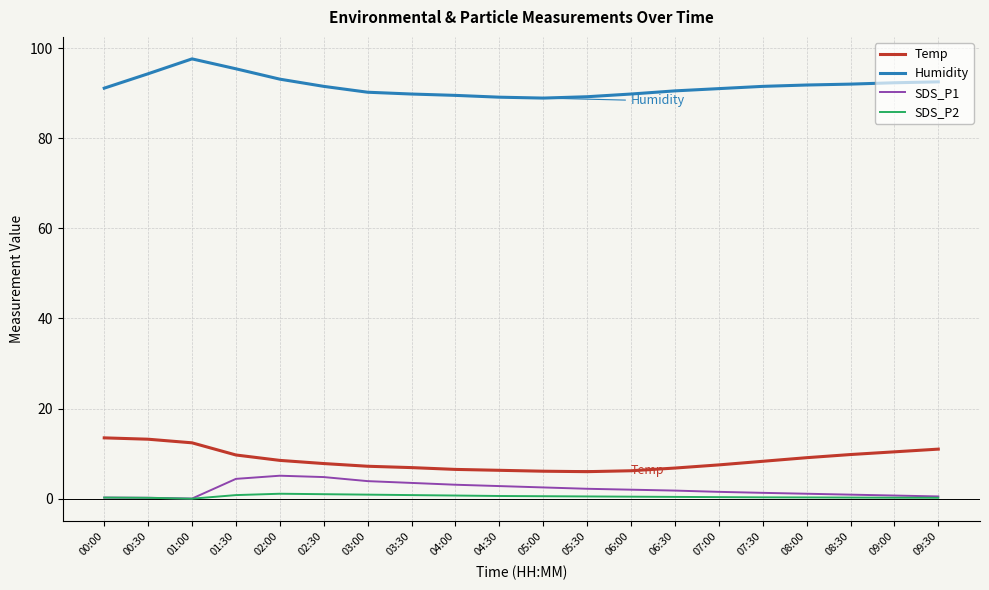

What is the minimum value for Humidity?

88.9